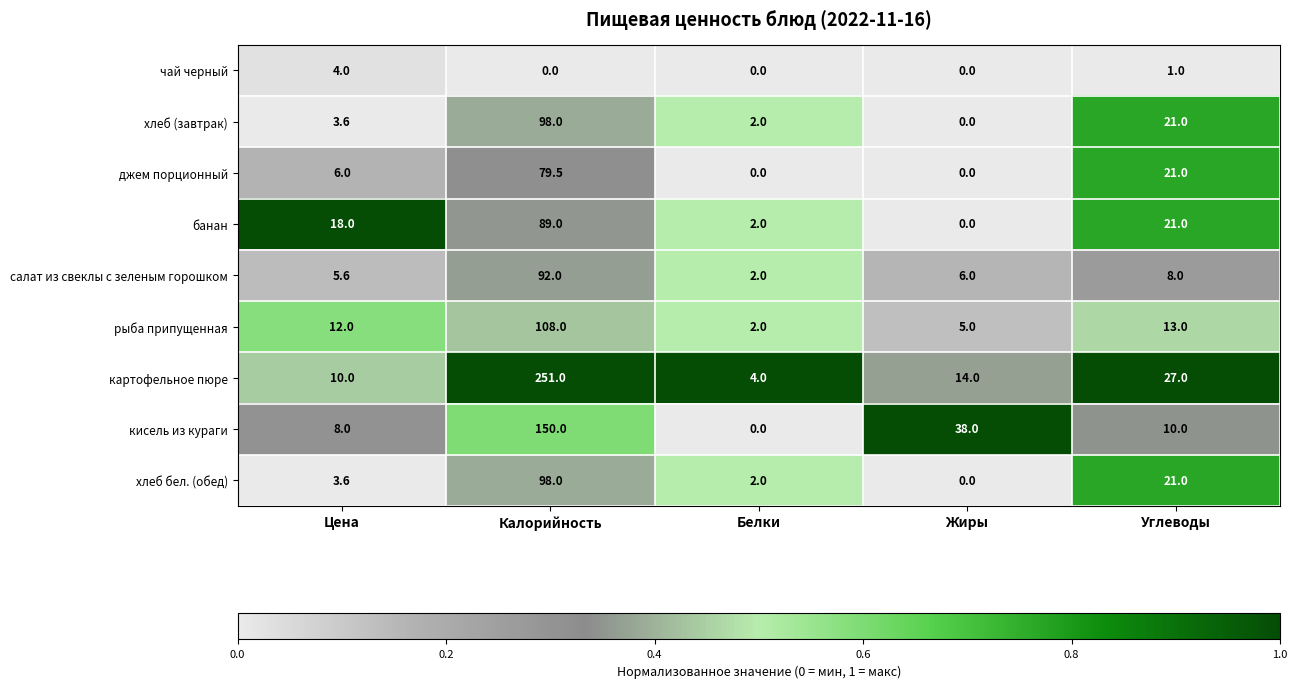

How many categories are shown in the chart?

5